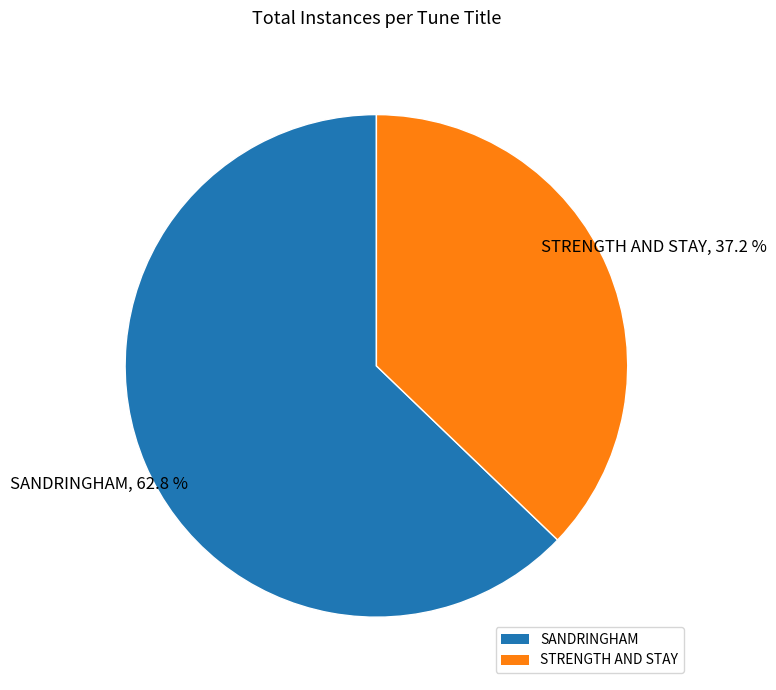

Which category has the smallest portion of the pie?

STRENGTH AND STAY